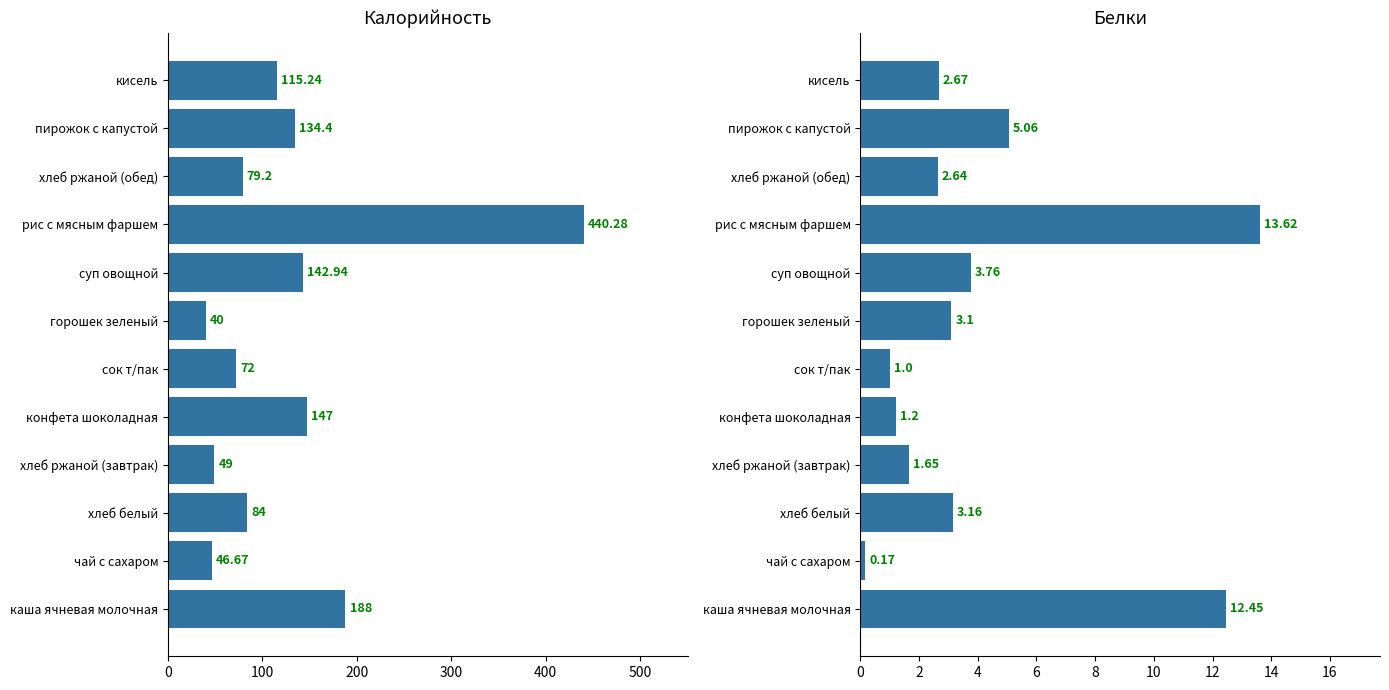

How many bars are there in total?

24